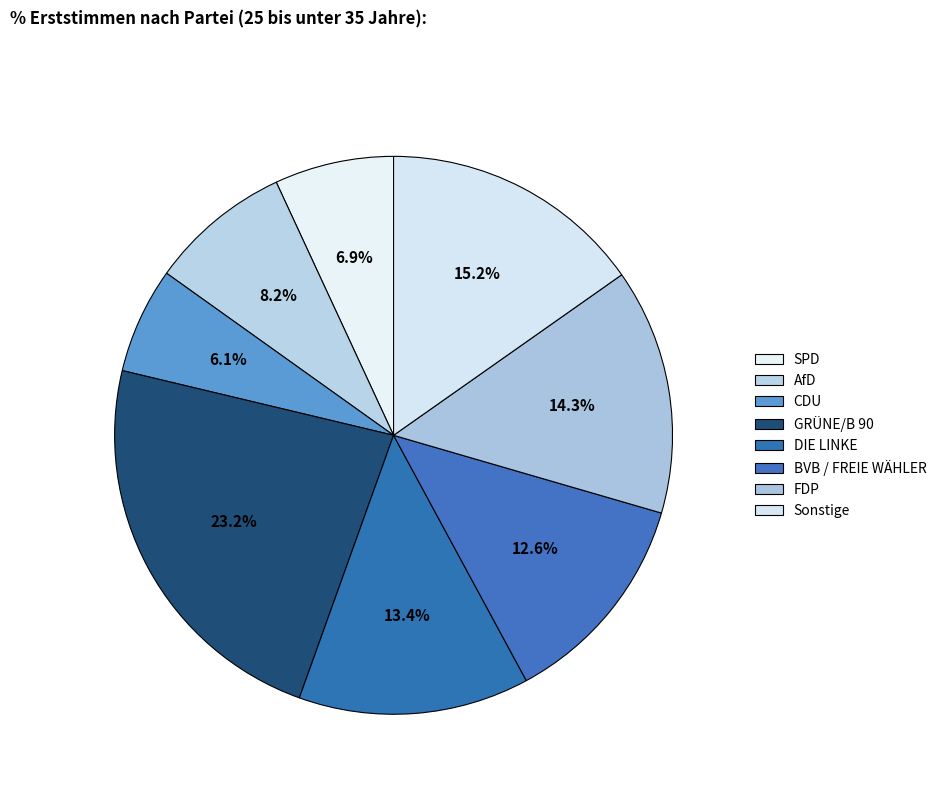

The Sonstige slice represents 15% of the pie. True or false?

True